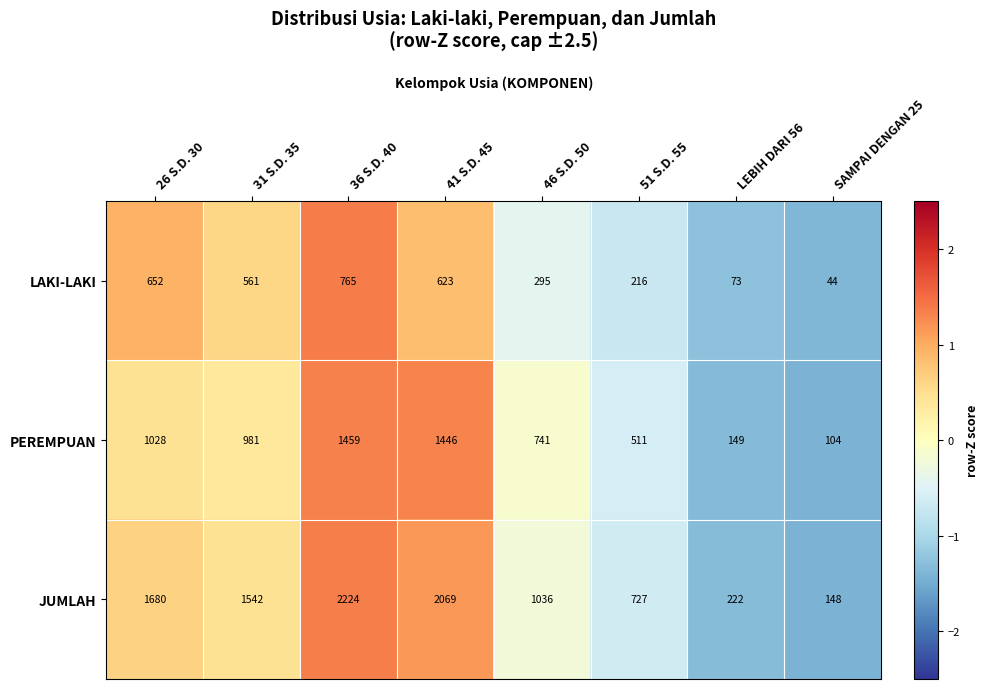

What is the difference between the second highest and minimum values in the LAKI-LAKI series?

608